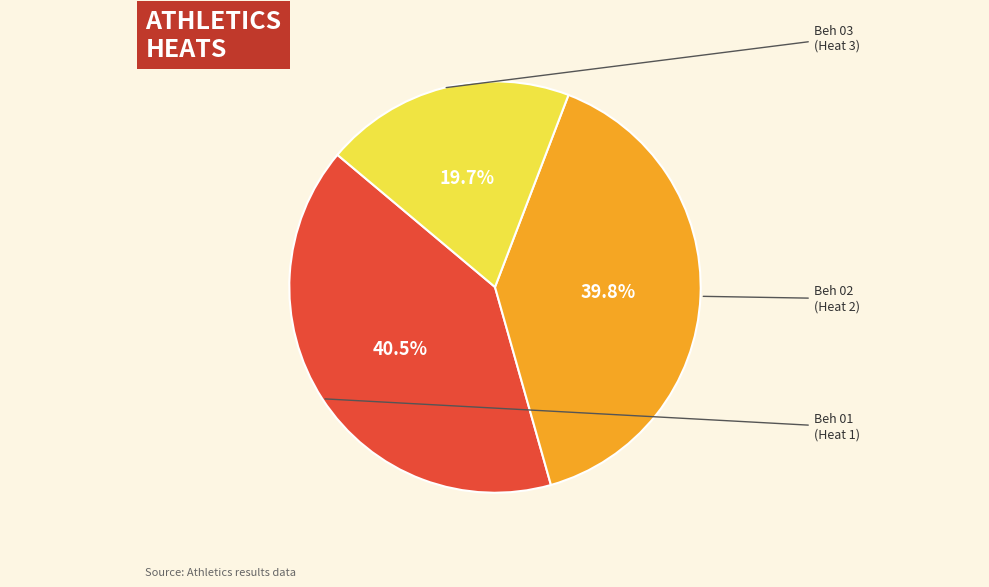

Is there a majority slice in this chart?

No